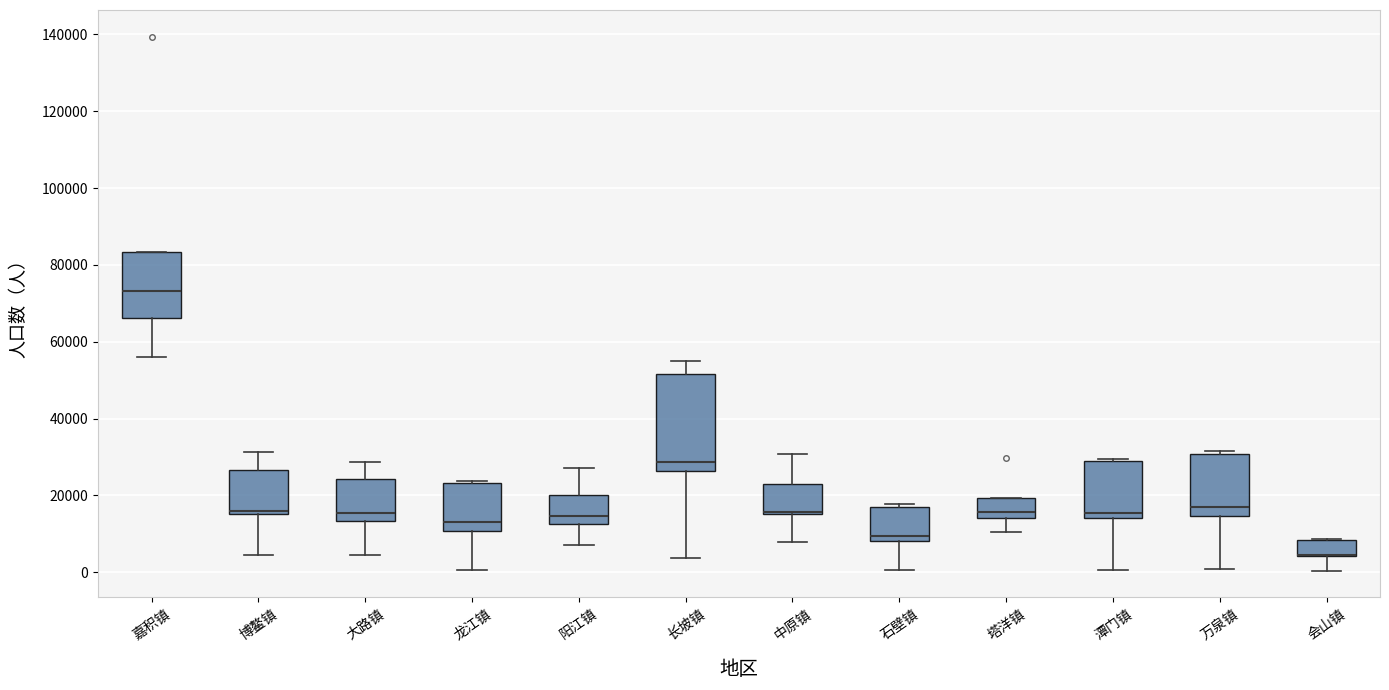

Reading left to right, transcribe this box plot: for each box, give where its median line is, the range the box spans, and where its two whiskers end, as read against the y-axis. The values are not printed on the chart, so give them approximately, as read against the axis.

嘉积镇: median 74000, box 66000 to 84000, whiskers 56000 to 84000
博鳌镇: median 16000 (just above the box's lower edge), box 16000 to 26000, whiskers 4000 to 32000
大路镇: median 16000, box 14000 to 24000, whiskers 4000 to 28000
龙江镇: median 12000, box 10000 to 24000, whiskers 0 to 24000 (just above the box's upper edge)
阳江镇: median 14000, box 12000 to 20000, whiskers 6000 to 28000
长坡镇: median 28000, box 26000 to 52000, whiskers 4000 to 56000
中原镇: median 16000 (drawn on the box's lower edge), box 16000 to 22000, whiskers 8000 to 30000
石壁镇: median 10000, box 8000 to 18000, whiskers 0 to 18000
塔洋镇: median 16000, box 14000 to 20000, whiskers 10000 to 20000
潭门镇: median 16000, box 14000 to 28000, whiskers 0 to 30000
万泉镇: median 18000, box 14000 to 30000, whiskers 0 to 32000
会山镇: median 4000 (drawn on the box's lower edge), box 4000 to 8000, whiskers 0 to 8000